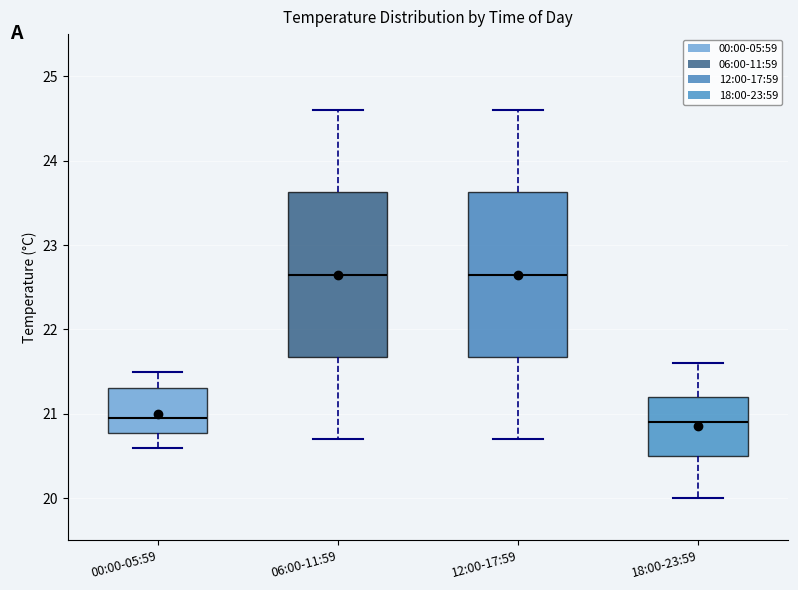

Reading left to right, transcribe this box plot: for each box, give where its median line is, the range the box spans, and where its two whiskers end, as read against the y-axis. The values are not printed on the chart, so give them approximately, as read against the axis.

00:00-05:59: median 21.0, box 20.8 to 21.3, whiskers 20.6 to 21.5
06:00-11:59: median 22.7, box 21.7 to 23.6, whiskers 20.7 to 24.6
12:00-17:59: median 22.7, box 21.7 to 23.6, whiskers 20.7 to 24.6
18:00-23:59: median 20.9, box 20.5 to 21.2, whiskers 20.0 to 21.6